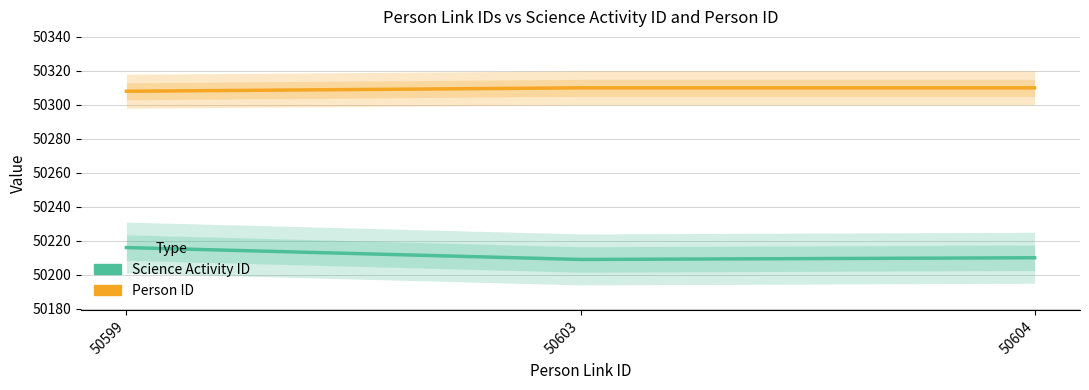

Does the chart have visible grid lines?

Yes